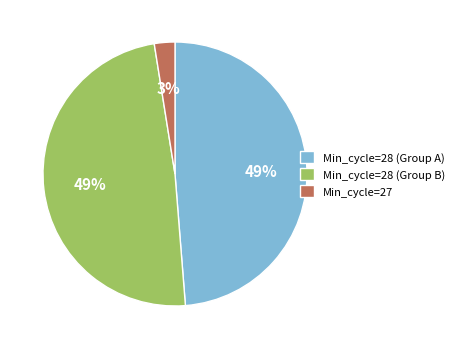

Which has a higher value, Min_cycle=28 (Group B) or Min_cycle=27?

Min_cycle=28 (Group B)